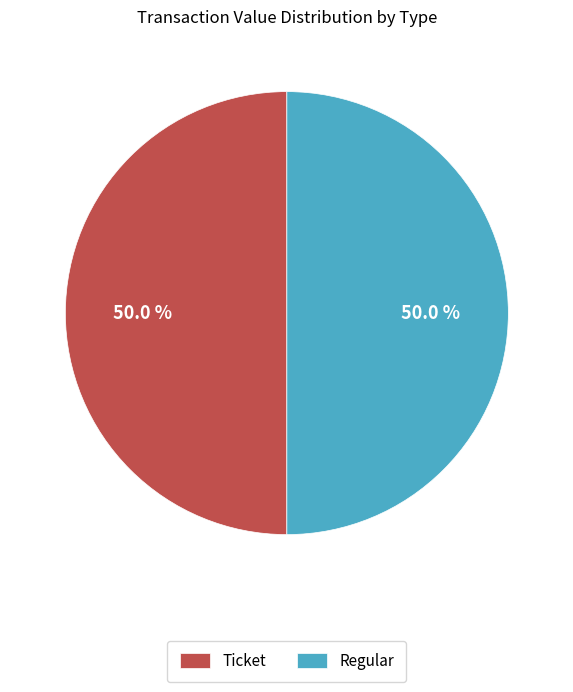

Do Ticket and Regular together represent more than half of the pie?

Yes